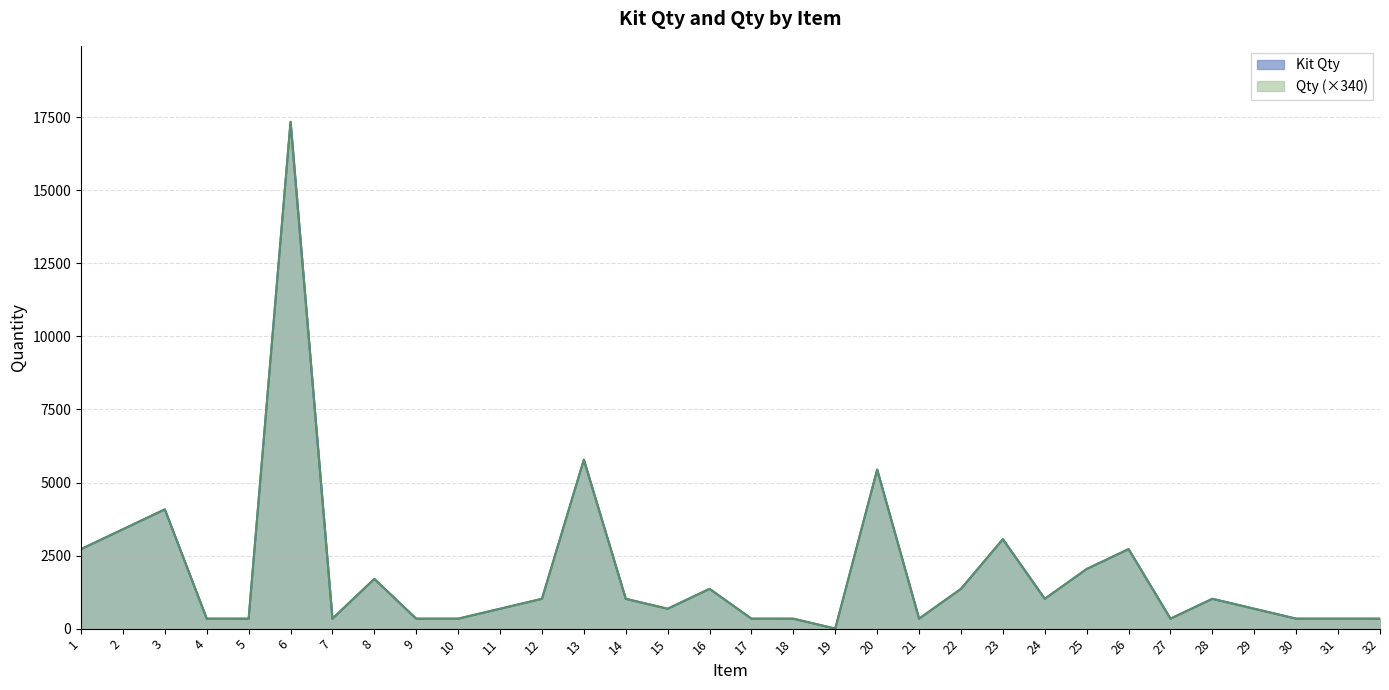

At which category does Qty reach its first local valley?

7